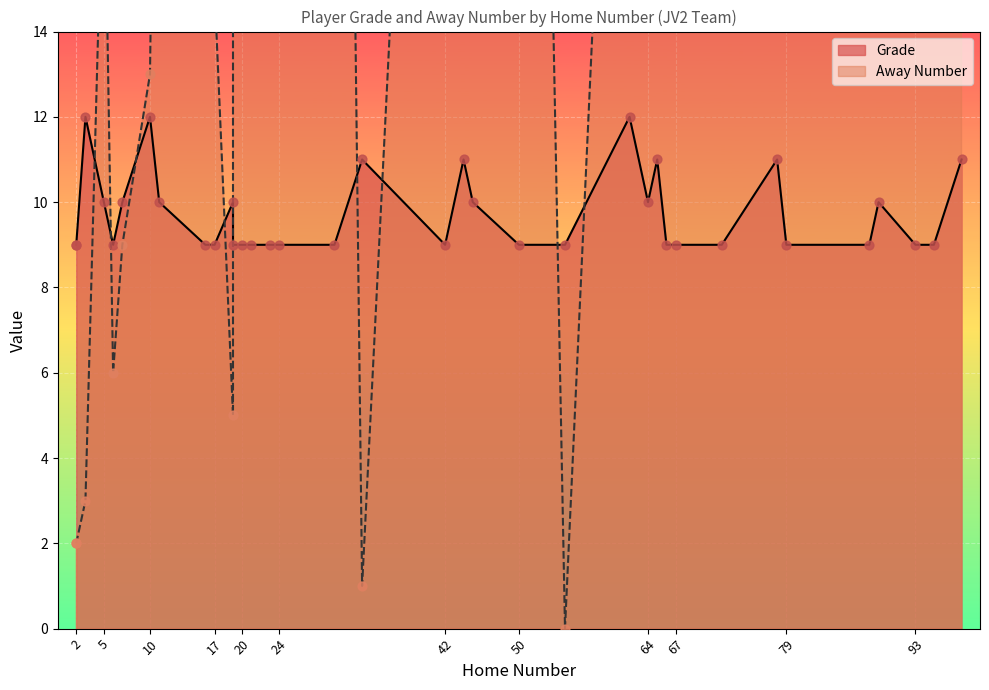

What are all the series names shown in the legend?

Grade, Away Number